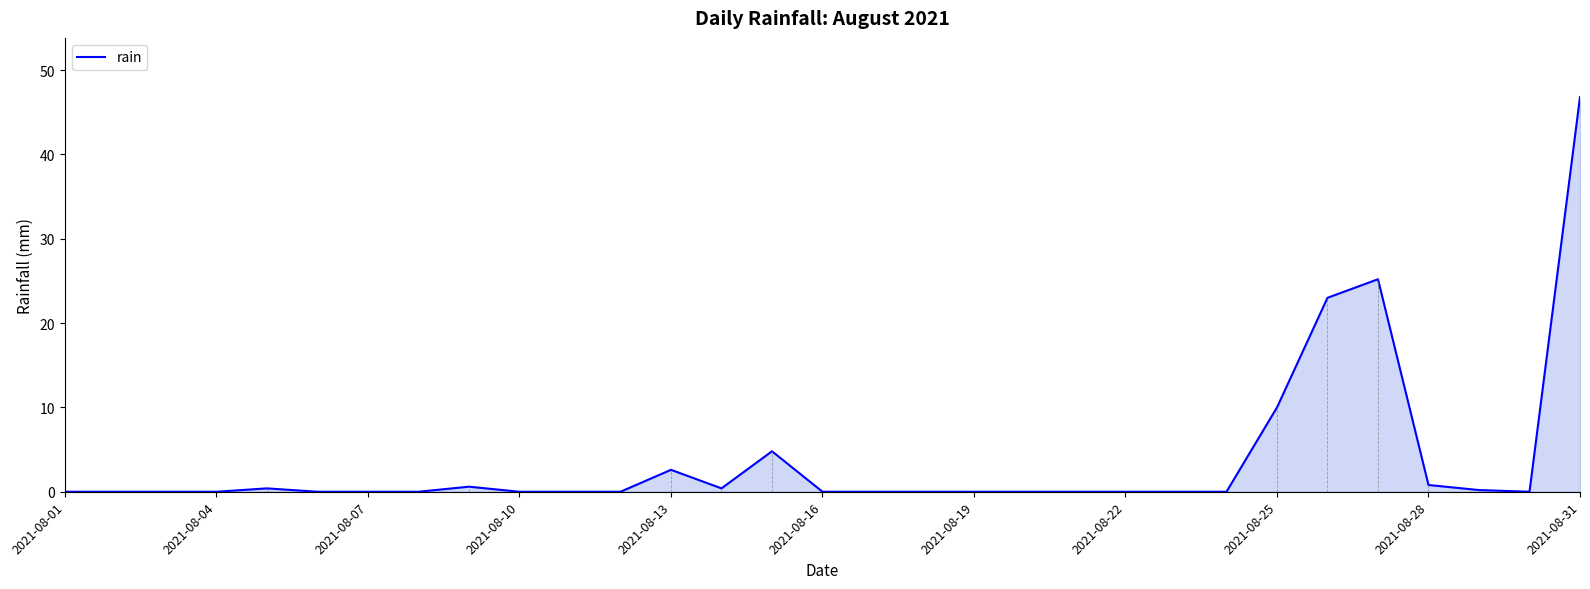

What is the maximum value shown in the chart?

46.8